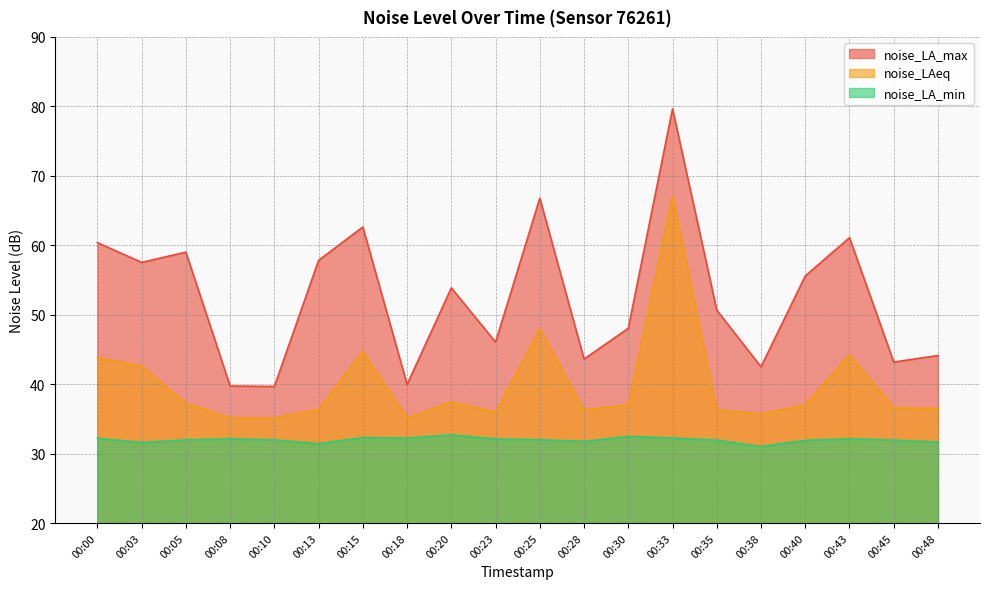

Count the number of data series in this chart.

3